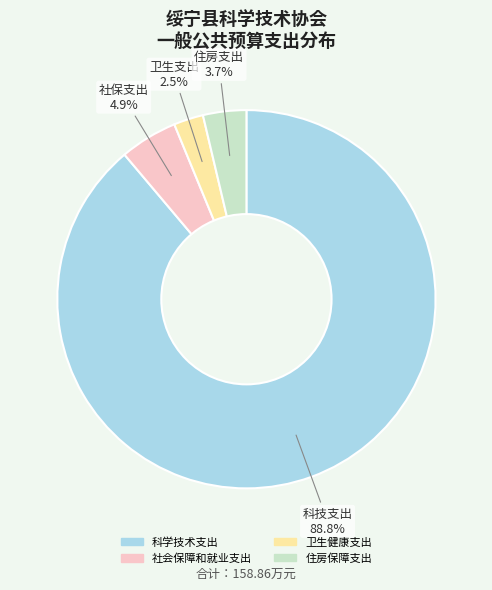

Combined, do 社会保障和就业支出 and 科学技术支出 account for over 50%?

Yes